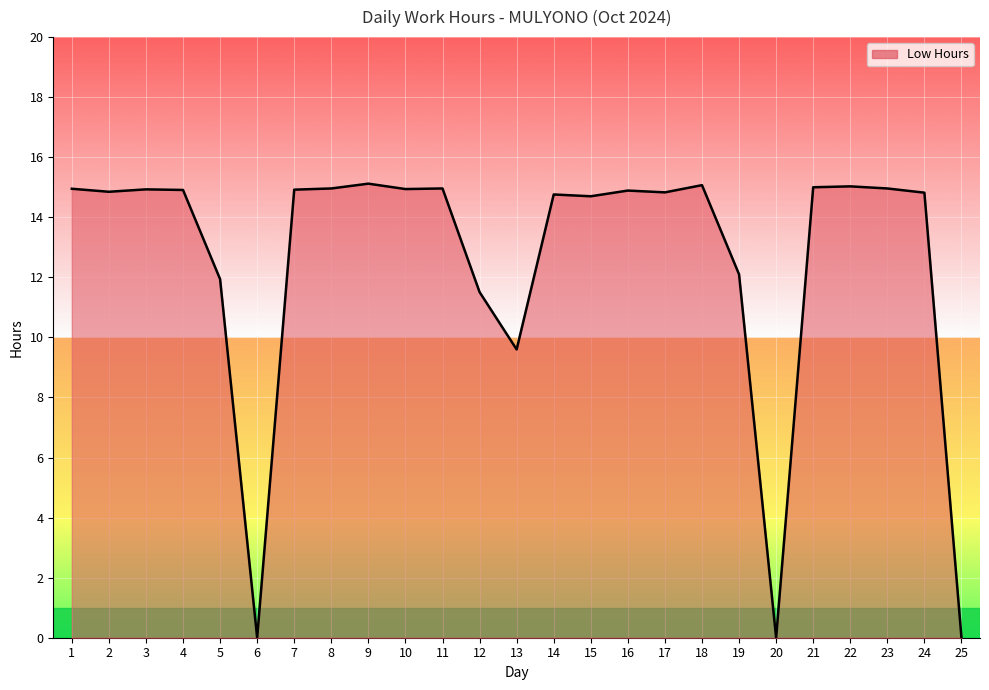

What is the greatest value displayed?

15.1